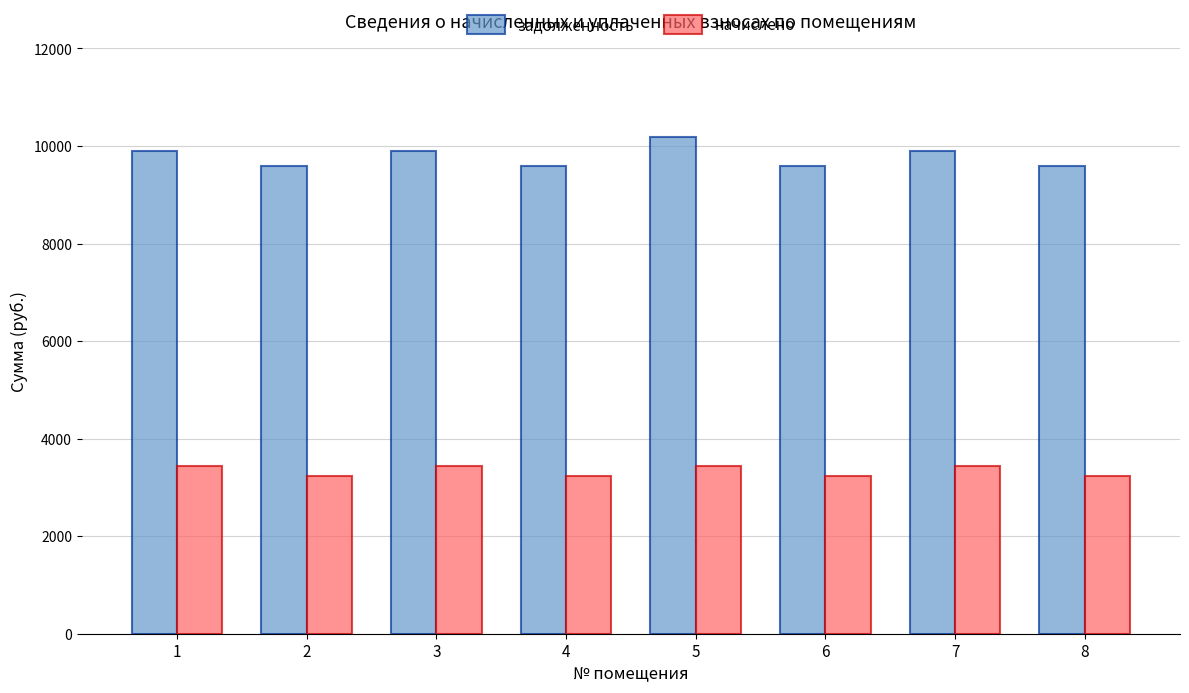

What is the greatest value displayed?

10176.0